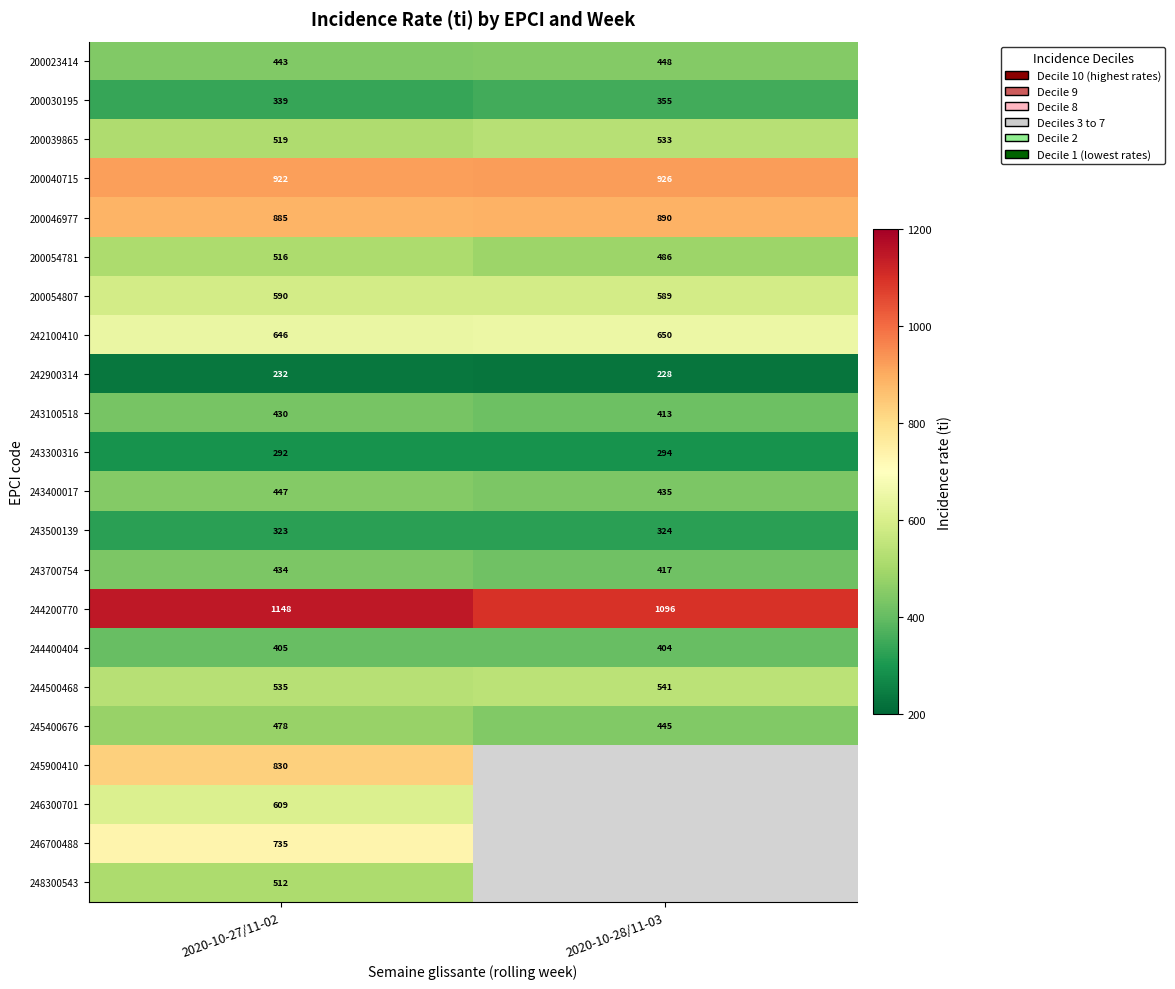

Is the value of 242100410 at 2020-10-28/11-03 greater than the value of 243400017 at 2020-10-28/11-03?

Yes